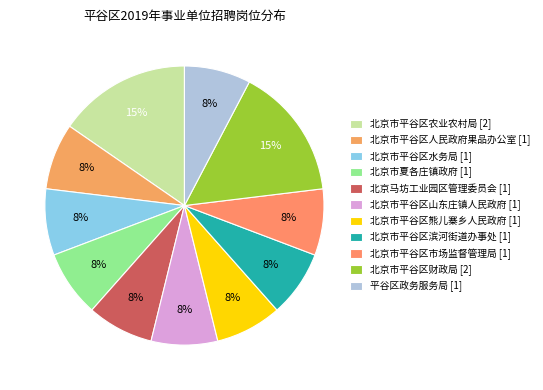

What percentage is the 北京市夏各庄镇政府 slice, to the nearest percent?

8%